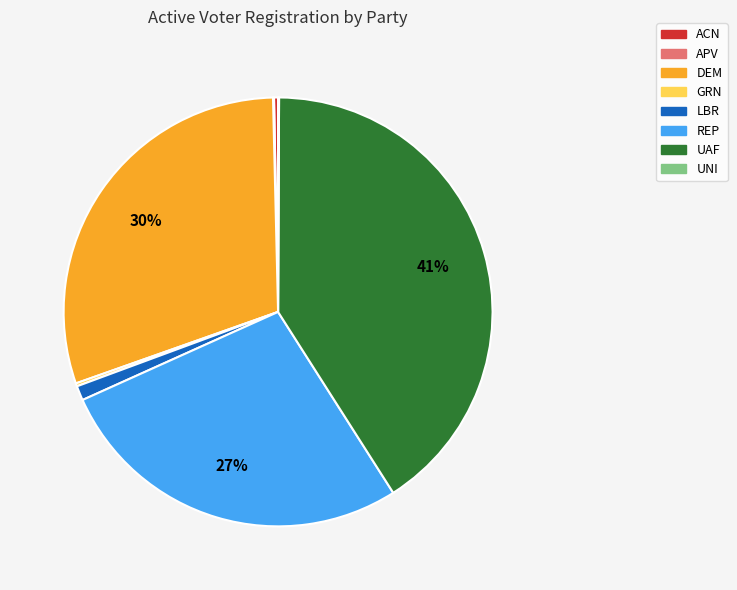

Between DEM and REP, which is larger?

DEM